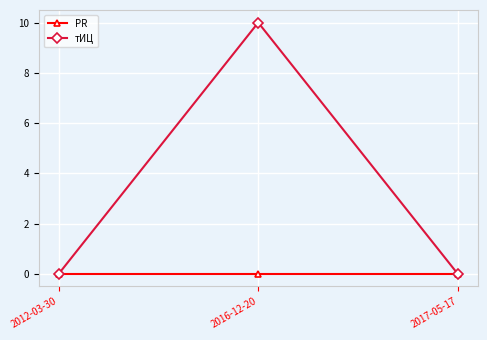

What is the label of the 2nd point from the right?

2016-12-20